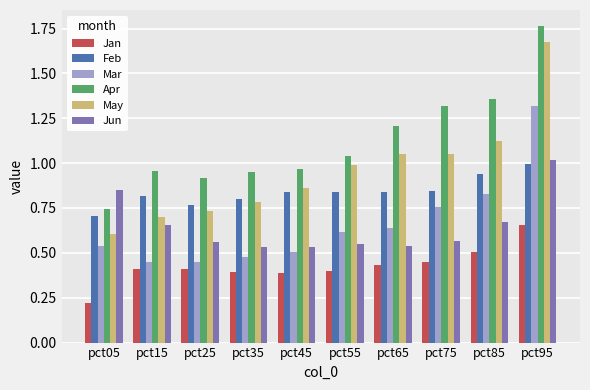

Which series has the largest range (max minus min)?

May